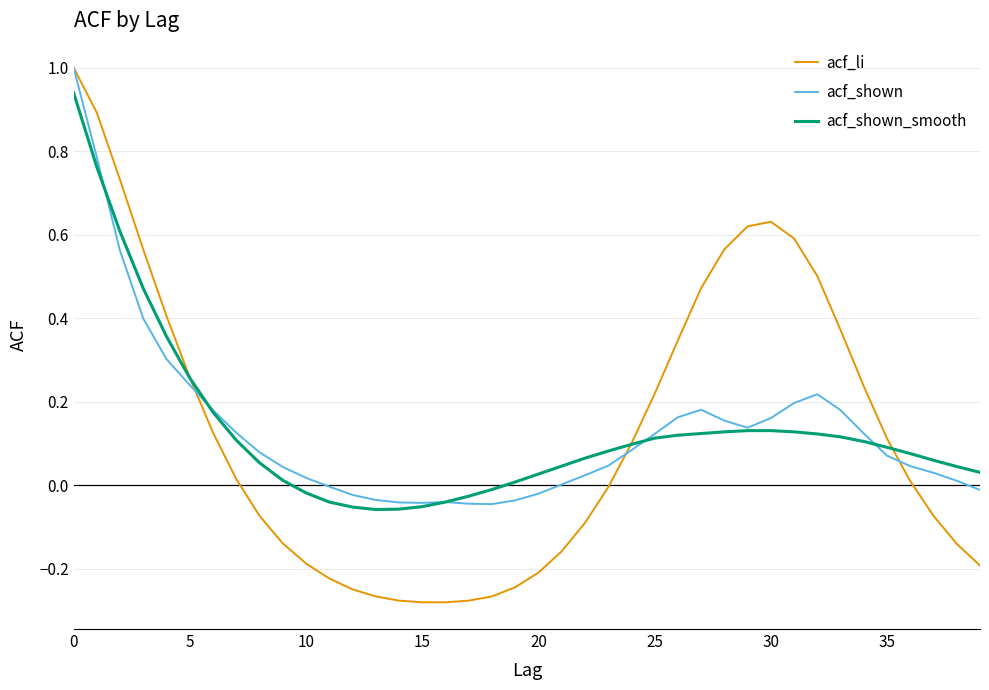

What is the difference between the maximum and minimum values in the acf_li series?

1.3